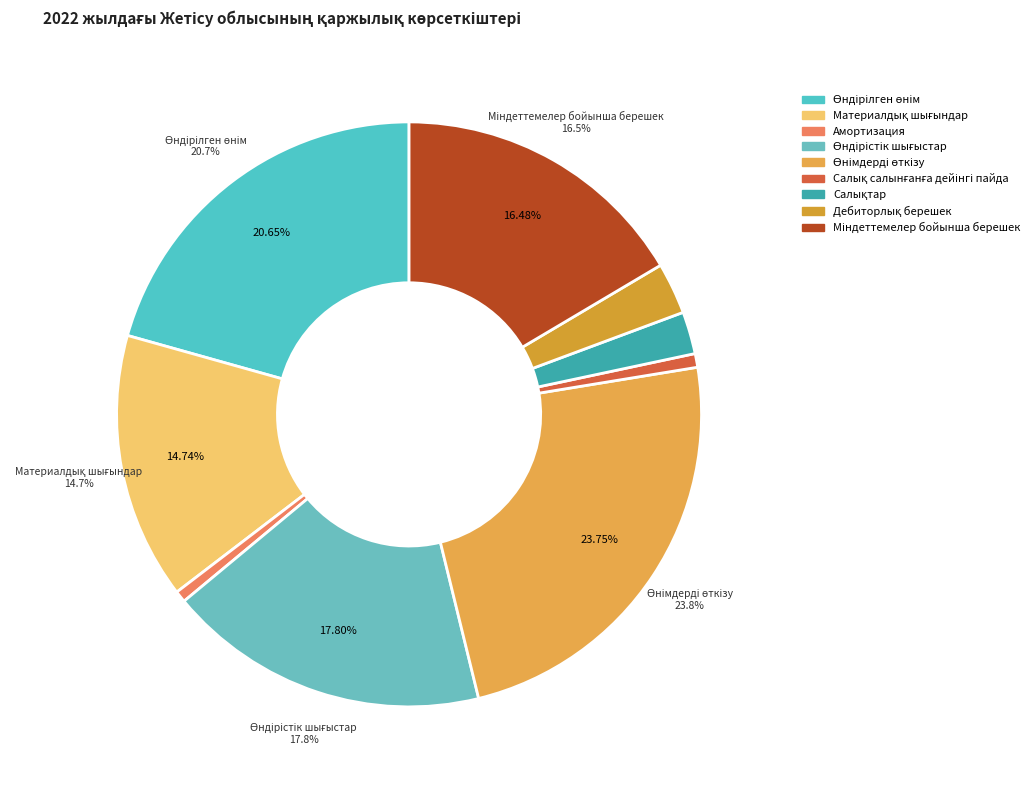

Is it true that Дебиторлық берешек is 3% of the pie?

True